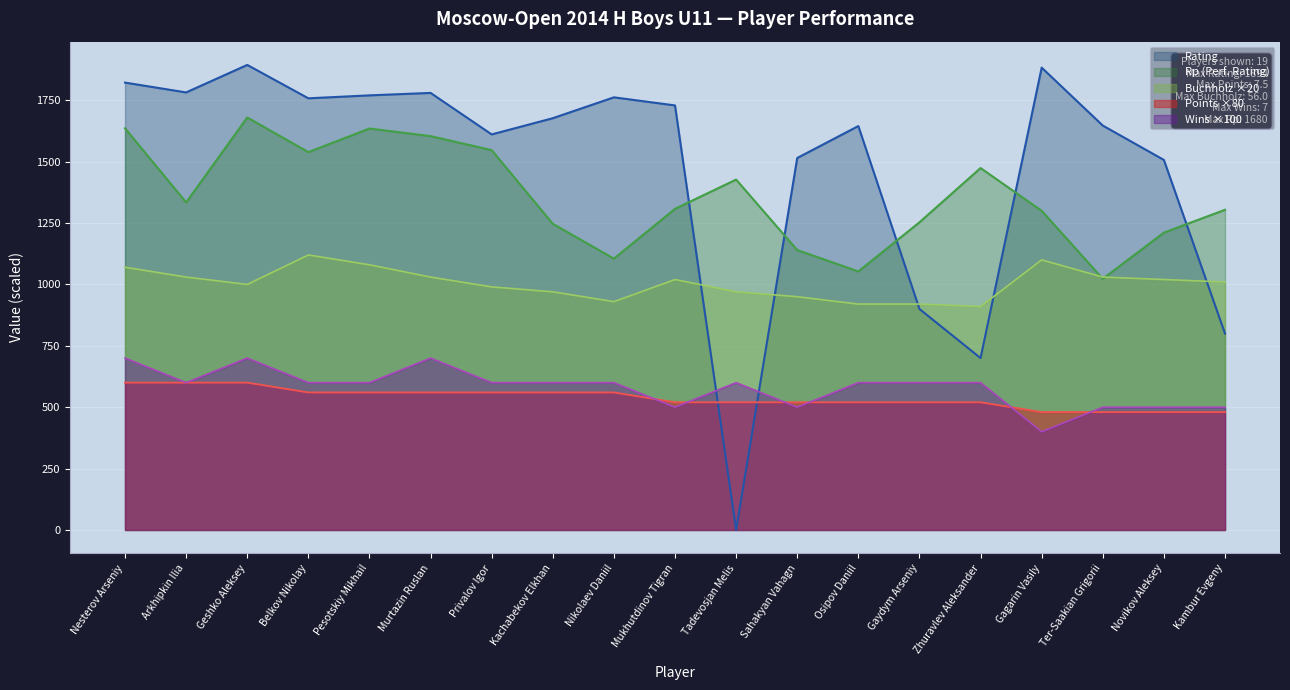

True or false: Wins has a value of 600 at Gaydym Arseniy.

True